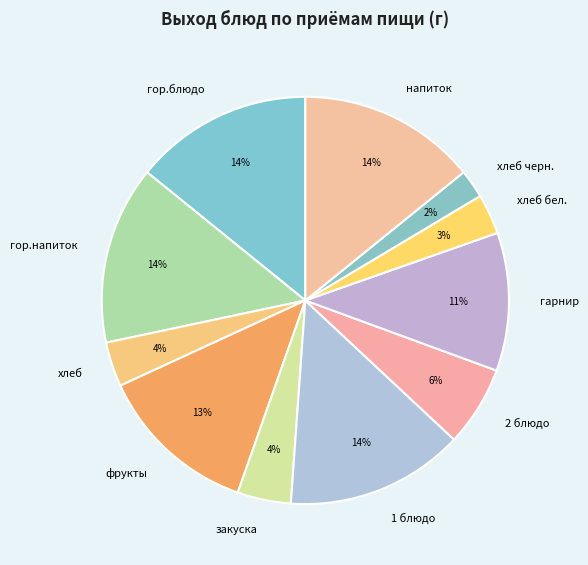

To the nearest percent, what is the difference between the largest and smallest slice percentages?

12%